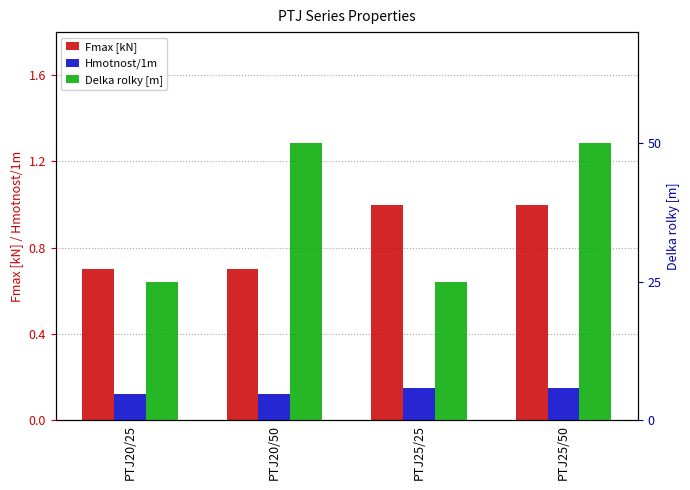

What is the difference between the second highest and second lowest values in the Fmax [kN] series?

0.3